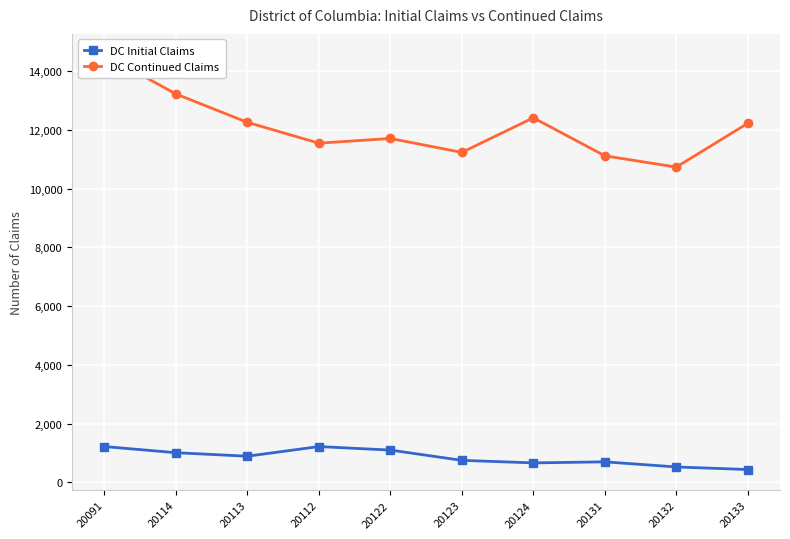

List the series in order of their peak value, highest first.

DC Continued Claims, DC Initial Claims